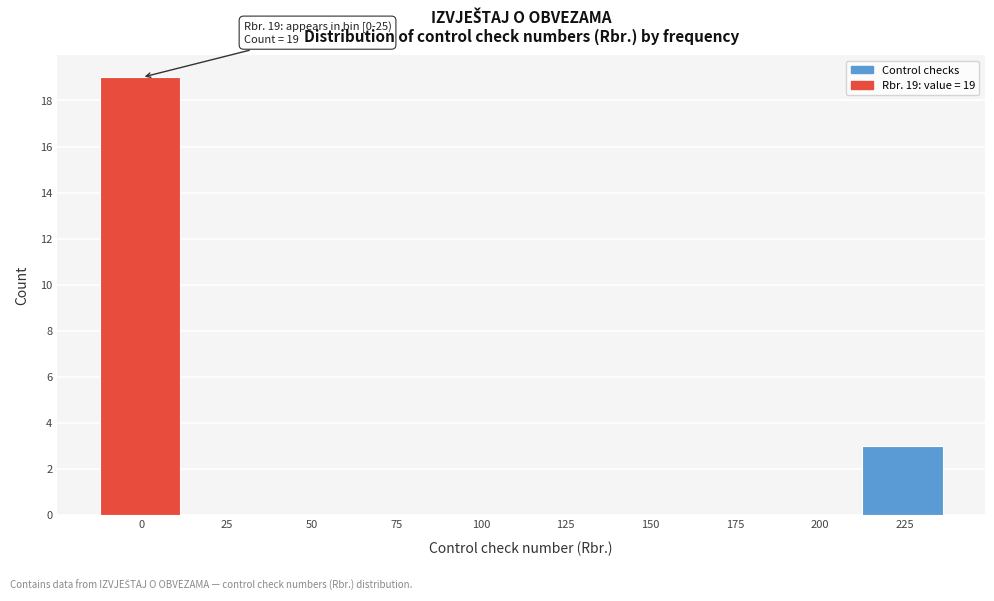

Reading right to left, extract all data points from this chart.

225=3	200=0	175=0	150=0	125=0	100=0	75=0	50=0	25=0	0=19